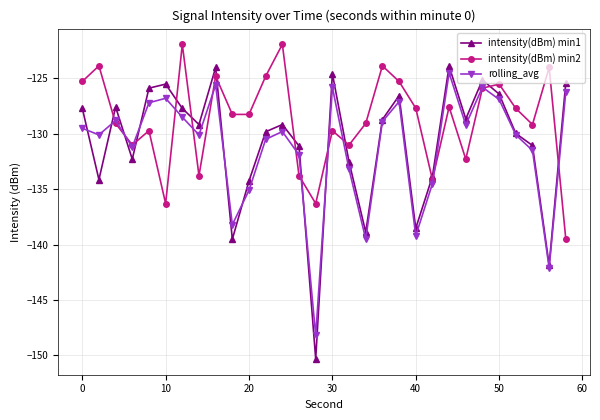

What is the value of the intensity(dBm) min1 point at the 1st from the left?

-127.7